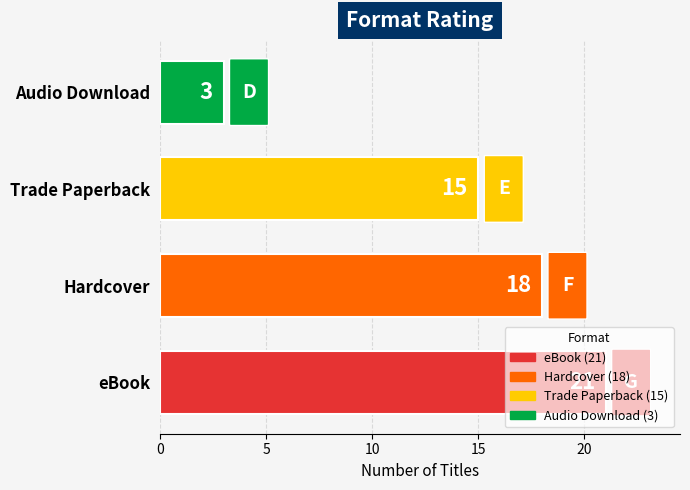

What is the greatest value displayed?

21